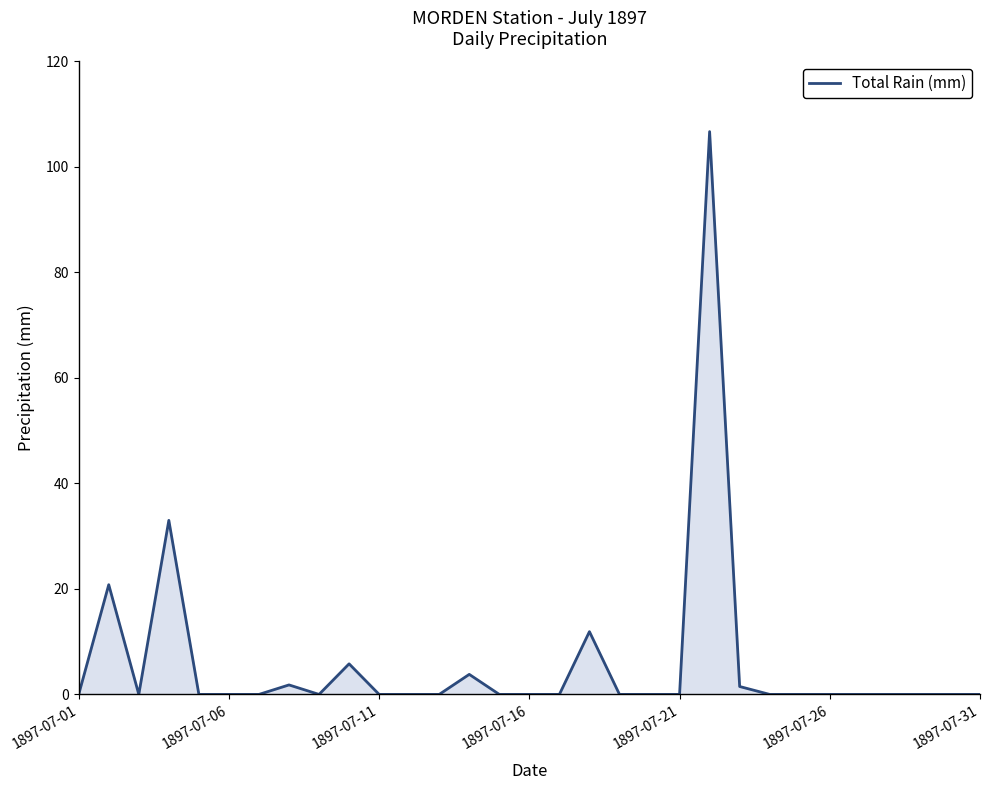

What is the maximum value shown in the chart?

106.7